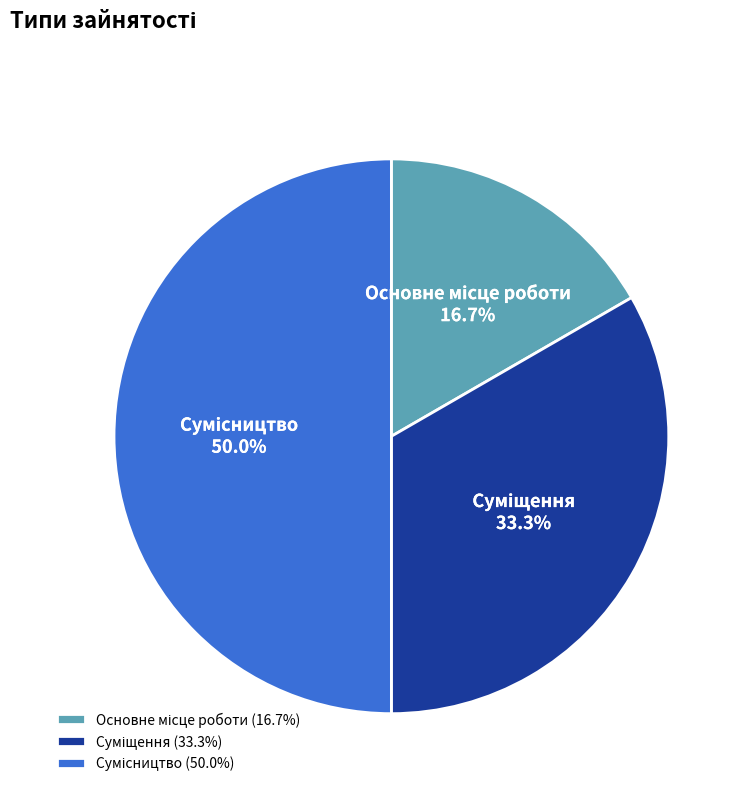

Is there a majority slice in this chart?

No